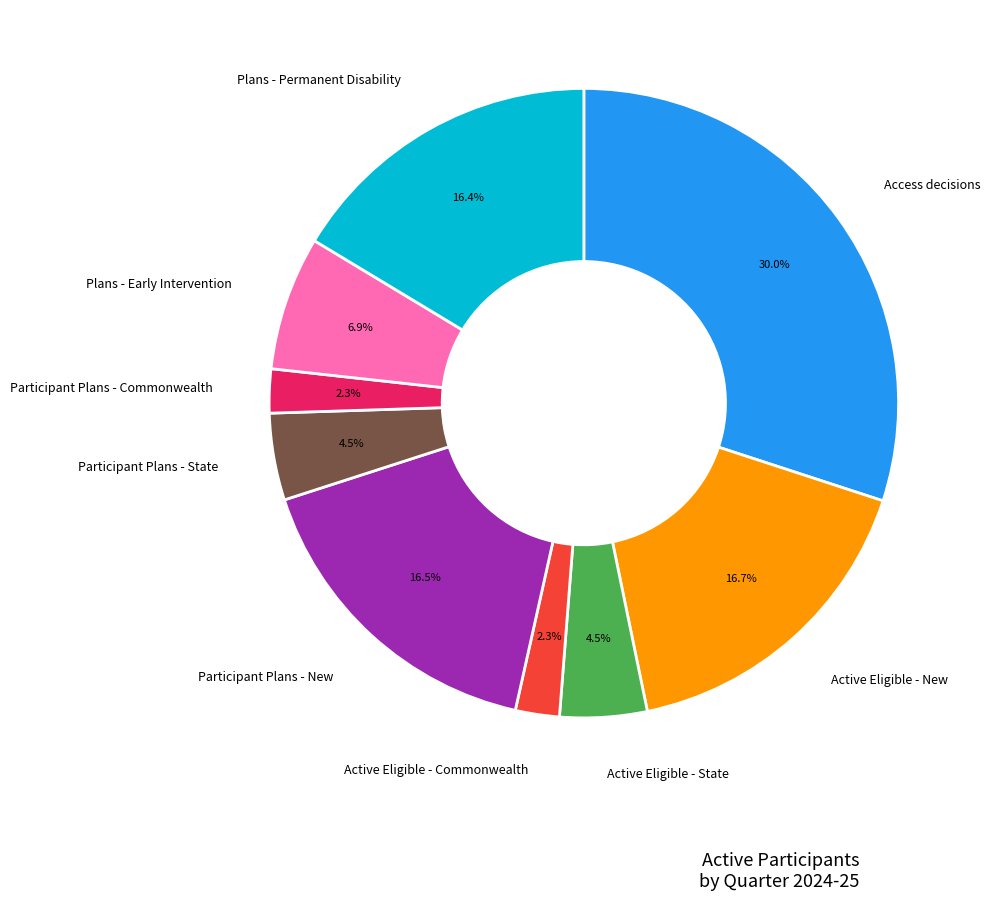

What percentage is NOT represented by Active Eligible - State?

95.5%